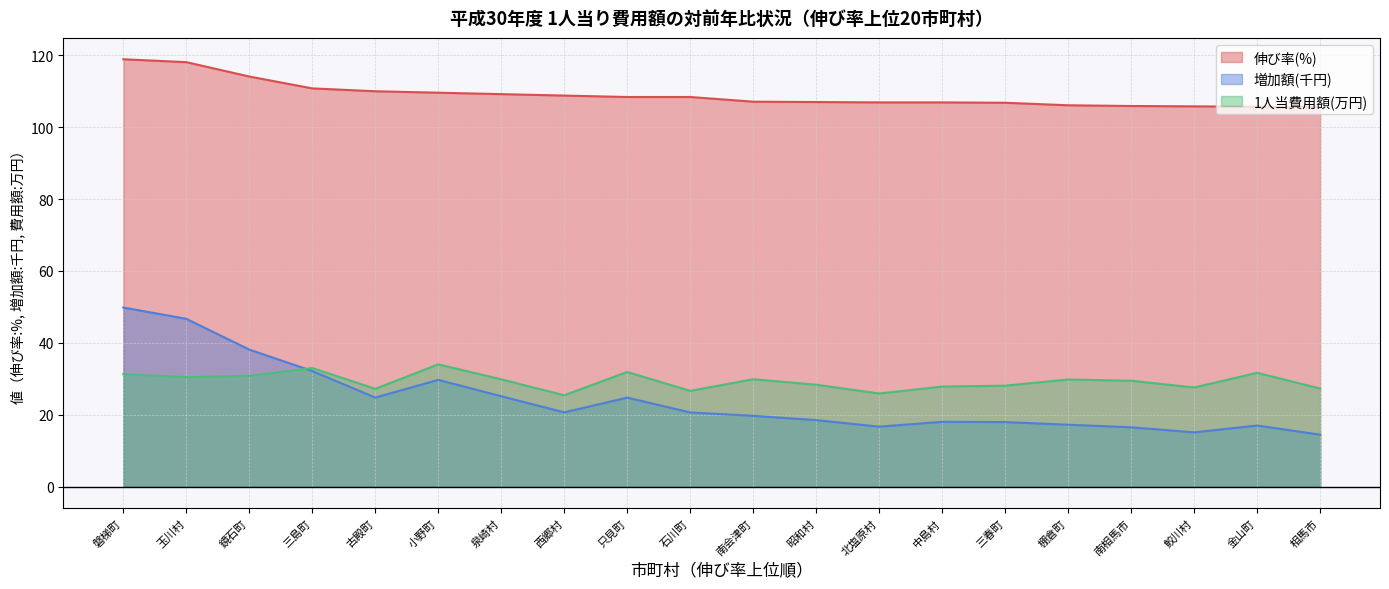

True or false: 1人当費用額(円) and 伸び率(%) intersect in this chart.

False